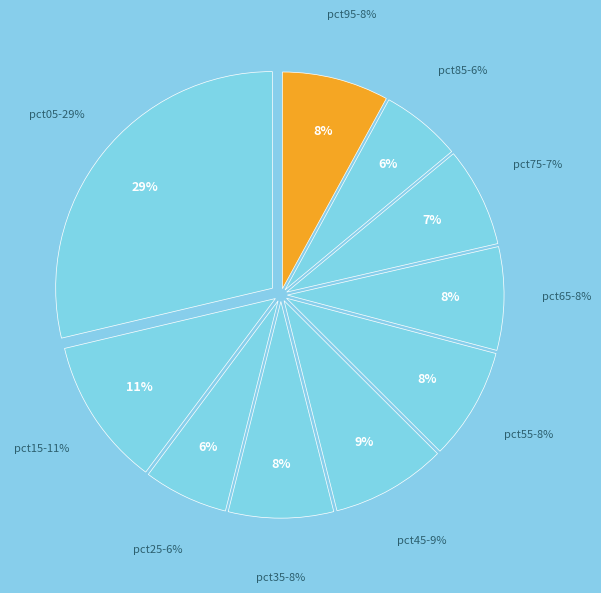

Does any single category account for the majority?

No